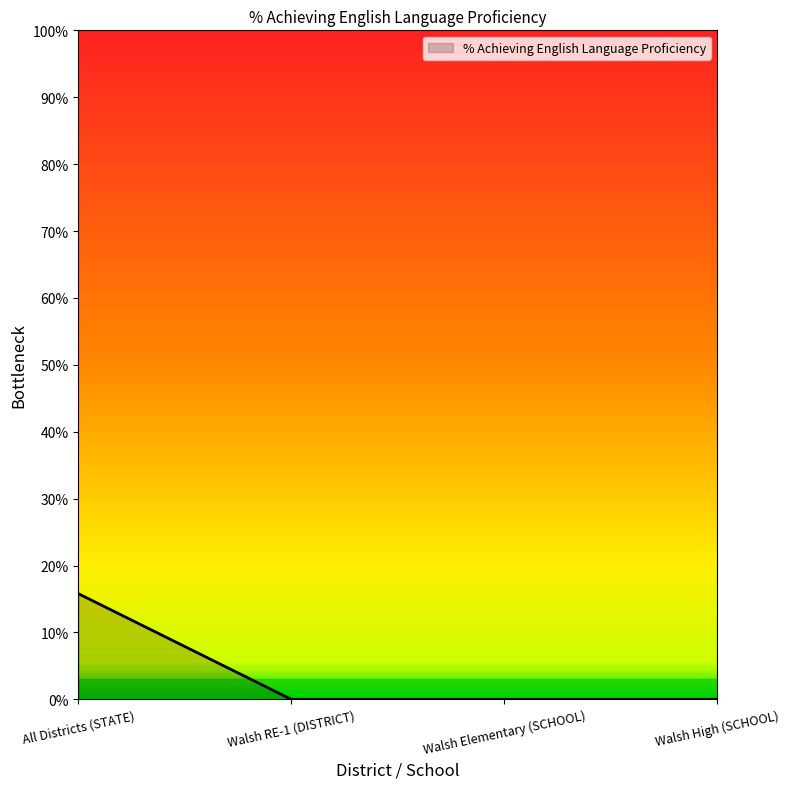

Reading left to right, what are all the values shown in this chart?

All Districts (STATE)=15.8	Walsh RE-1 (DISTRICT)=0.0	Walsh Elementary (SCHOOL)=0.0	Walsh High (SCHOOL)=0.0